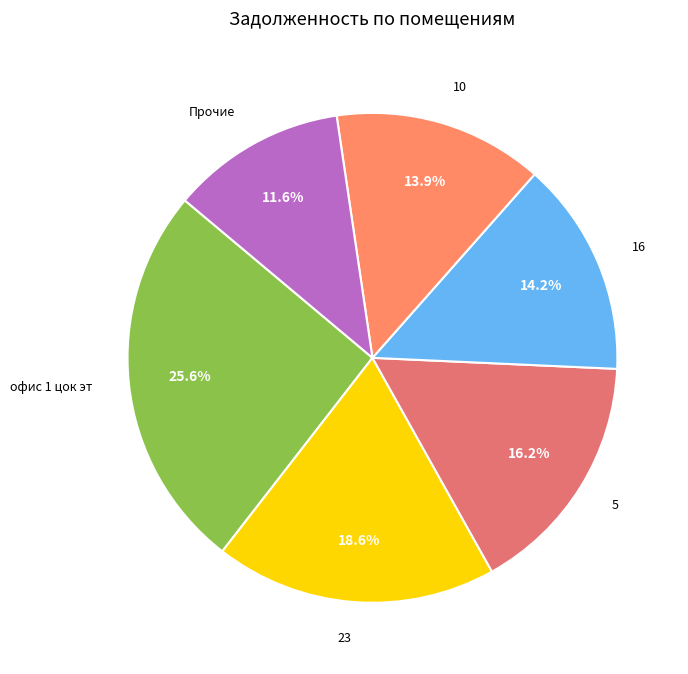

Count the number of slices in the pie.

6